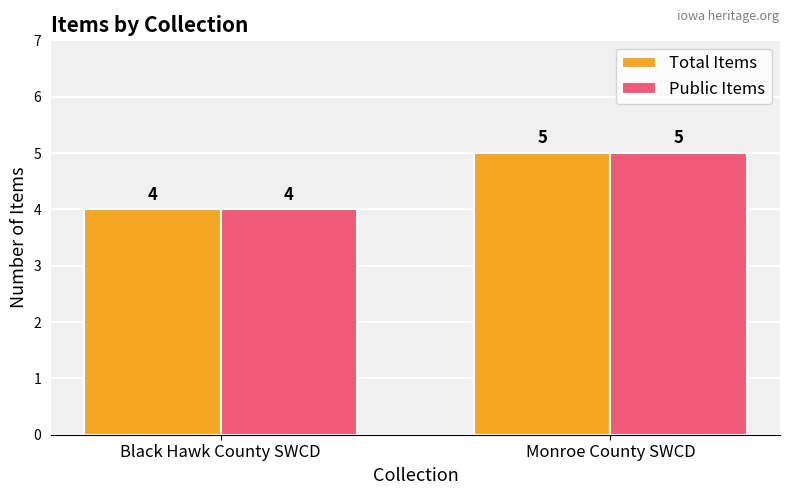

Reading right to left, transcribe all the data shown in this chart.

Total Items: Monroe County SWCD=5	Black Hawk County SWCD=4
Public Items: Monroe County SWCD=5	Black Hawk County SWCD=4